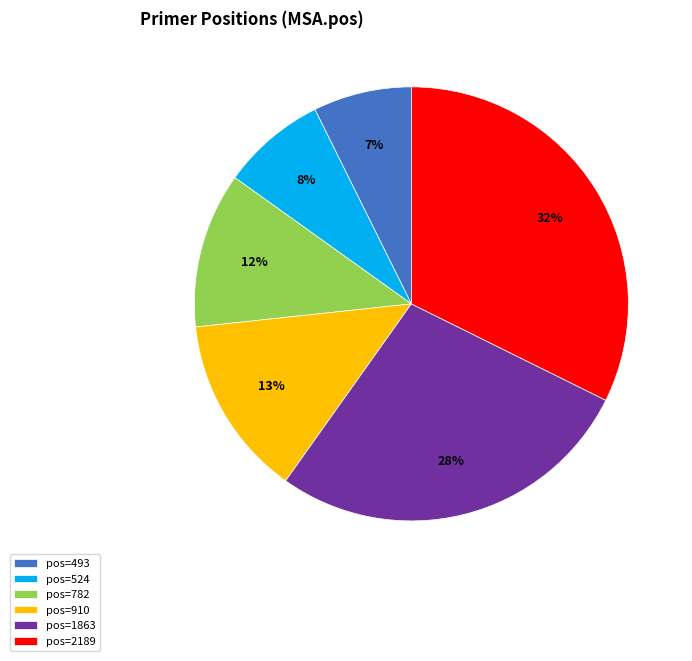

What is the largest slice in the pie chart?

pos=2189